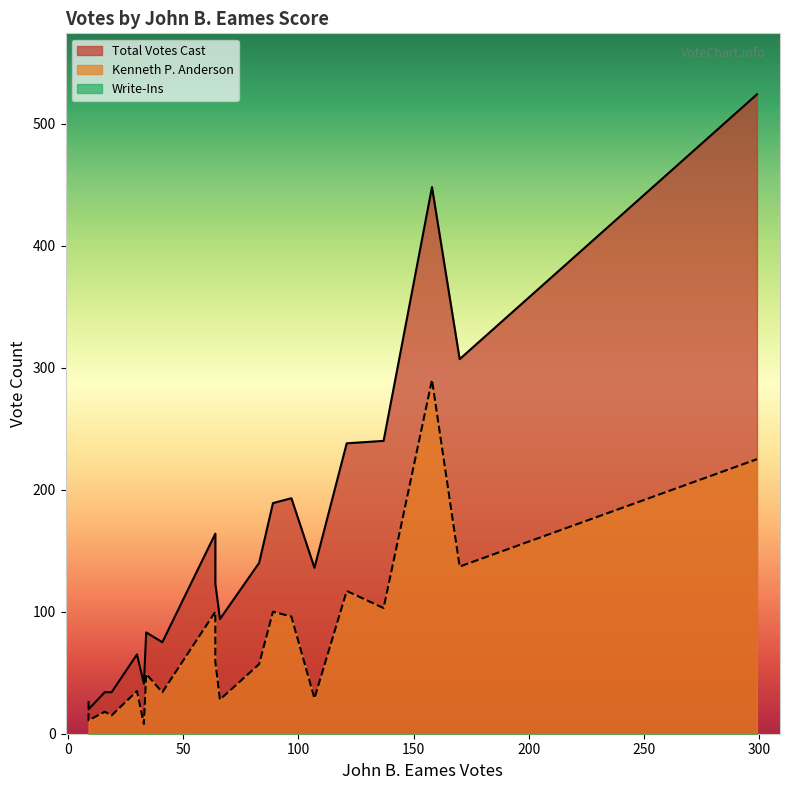

Is the value of Kenneth P. Anderson at Canaan greater than the value of Write-Ins at Ellsworth?

Yes